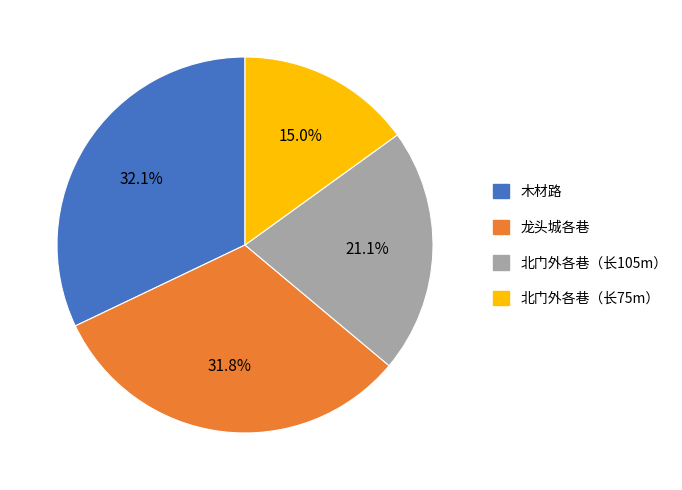

Does any single category account for the majority?

No